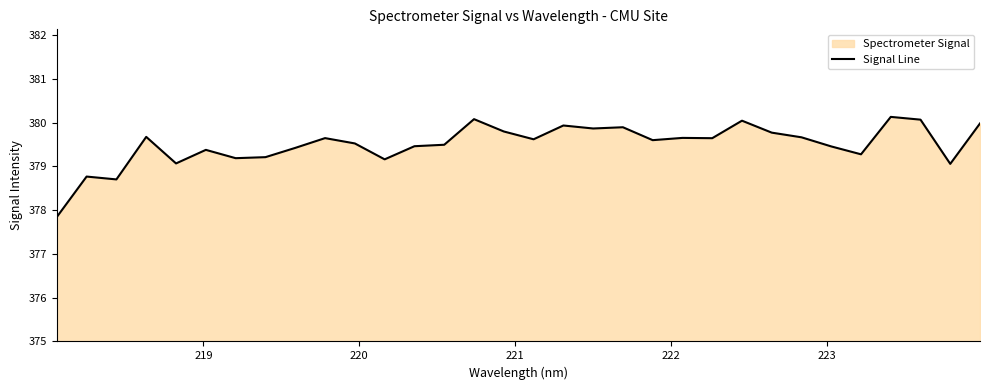

What is the average value?

379.5